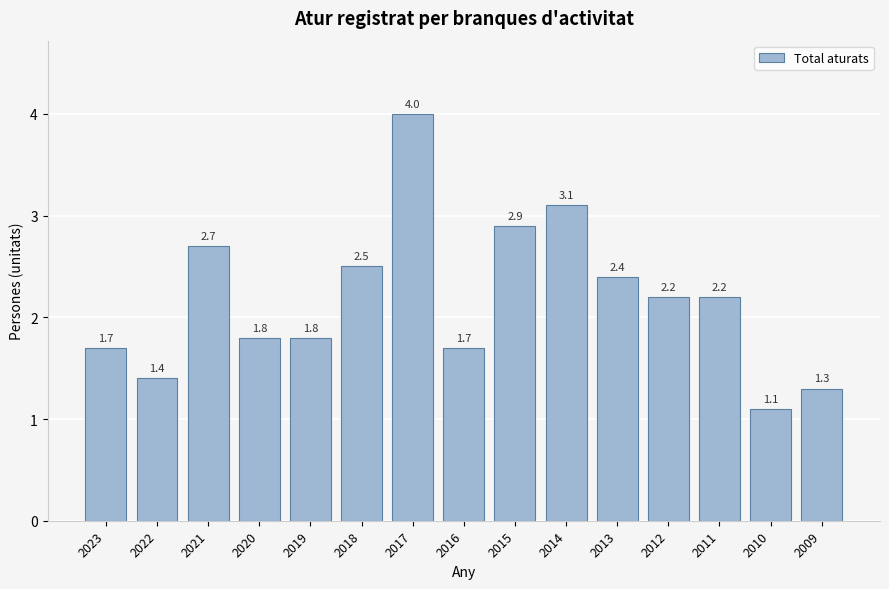

Approximately how many times larger is the value at 2017 compared to 2021?

1.5